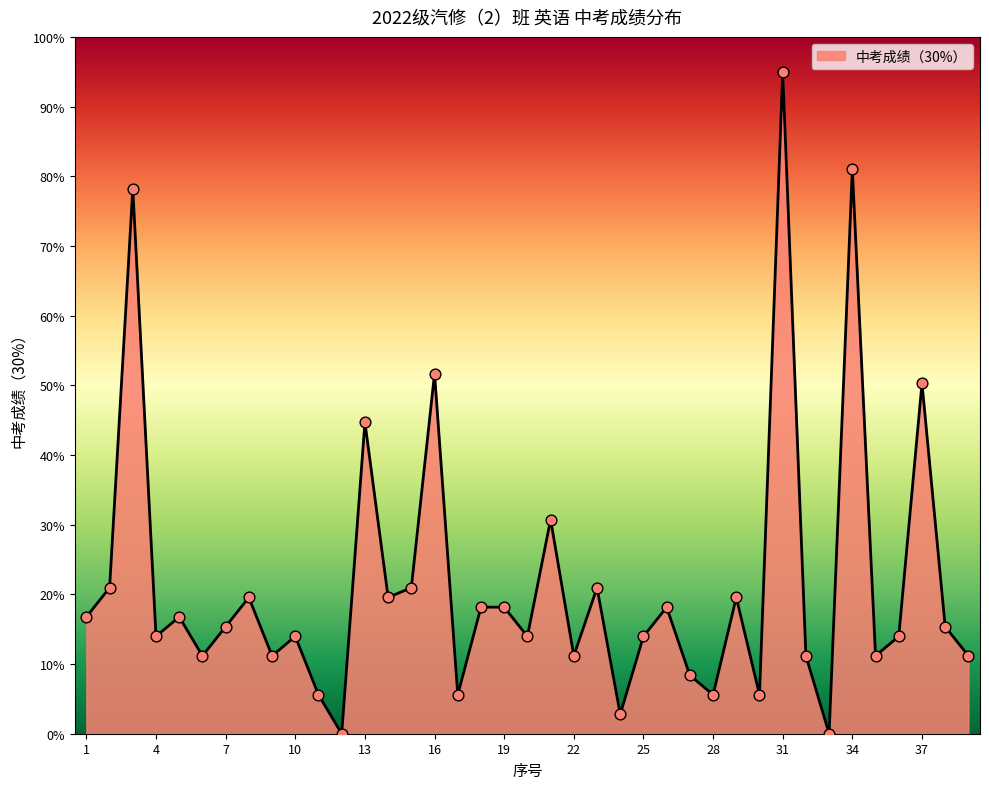

What is the maximum value shown in the chart?

95.0